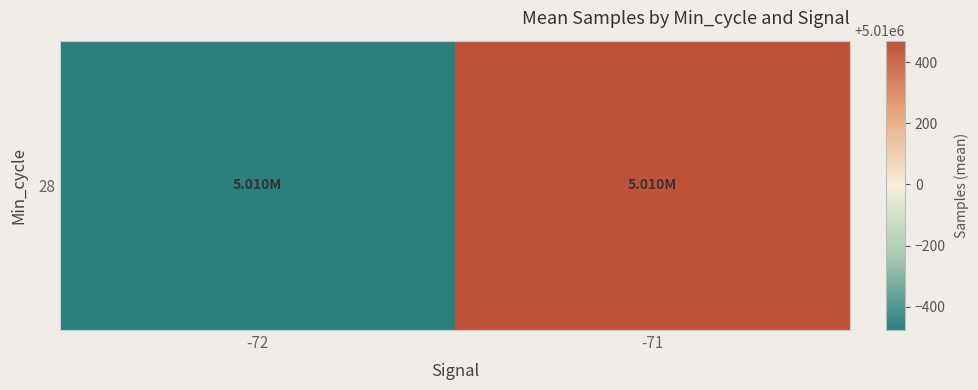

What is the sum of the values at -71 and -72?

10019994.3